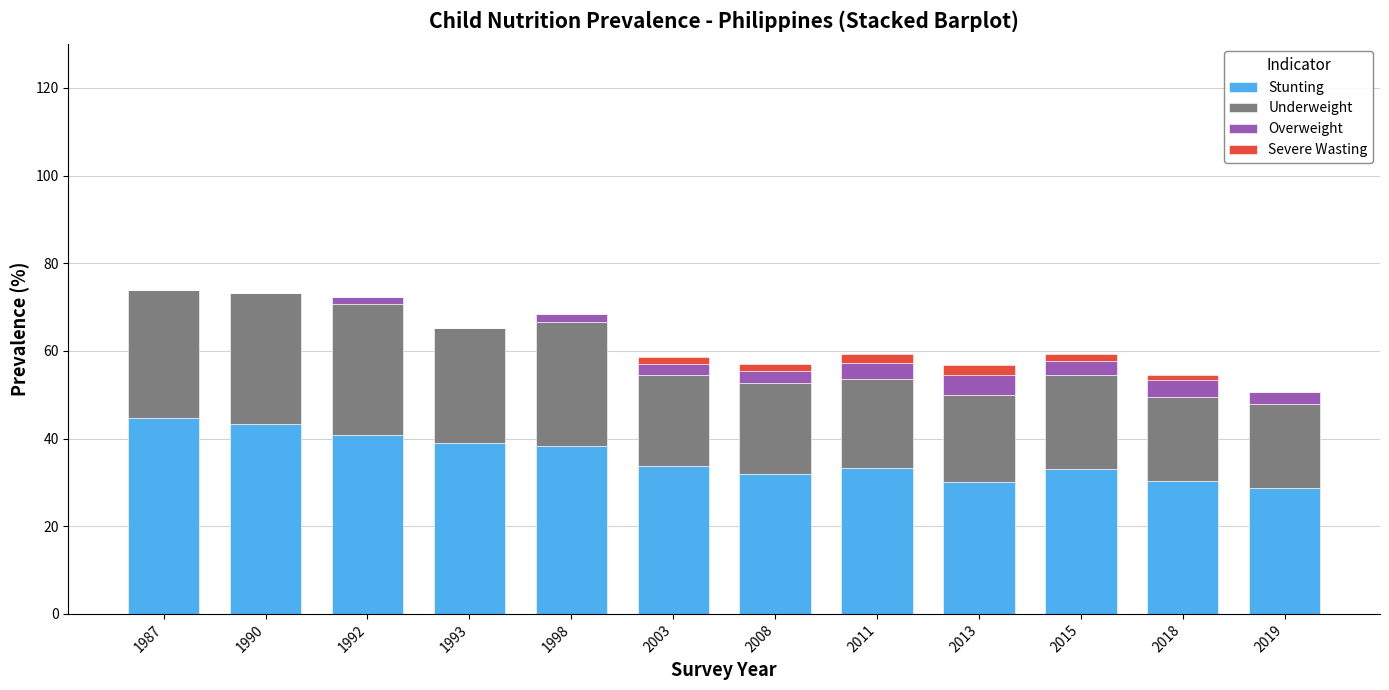

What is the sum of all Stunting values?

427.5